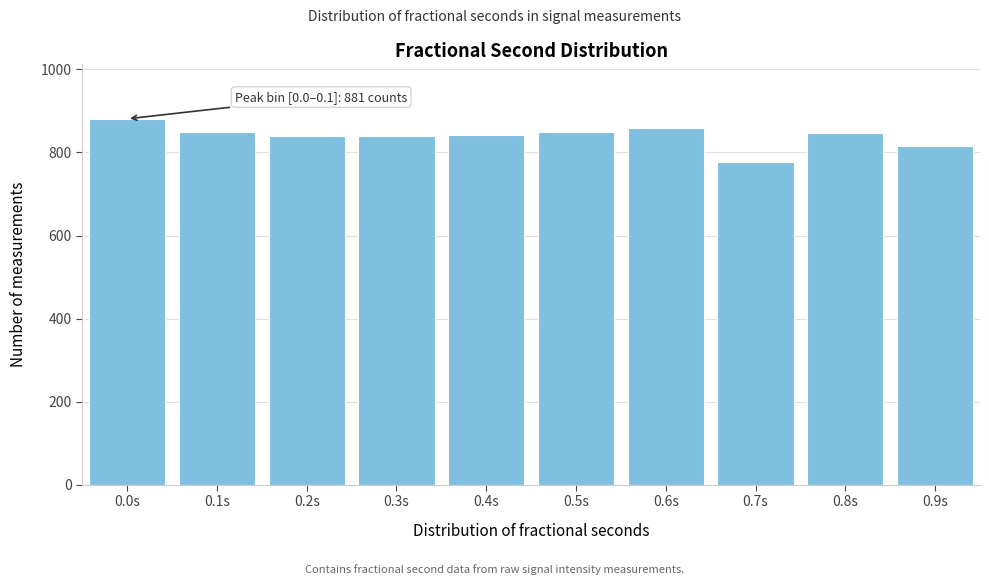

The value at 0.5s is 850. True or false?

True